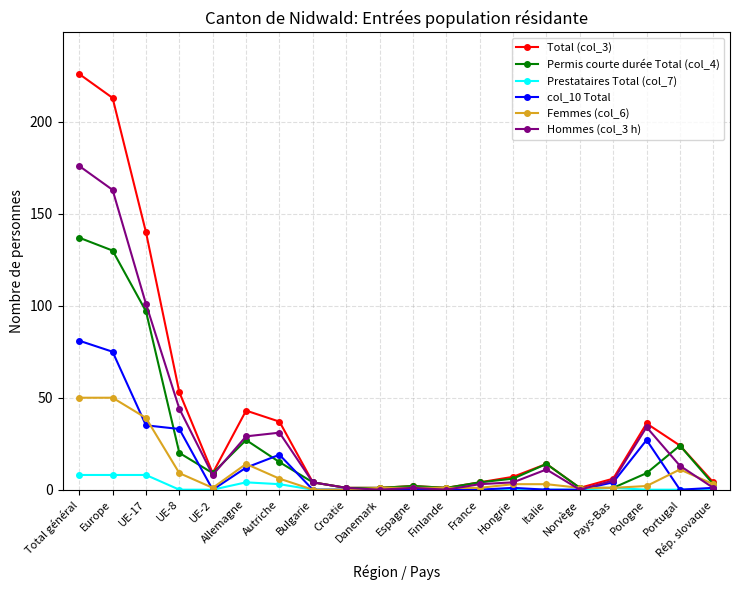

Rank the series by their maximum value, from highest to lowest.

Total (col_3), Hommes (col_3 h), Permis courte durée Total (col_4), col_10 Total, Femmes (col_6), Prestataires Total (col_7)